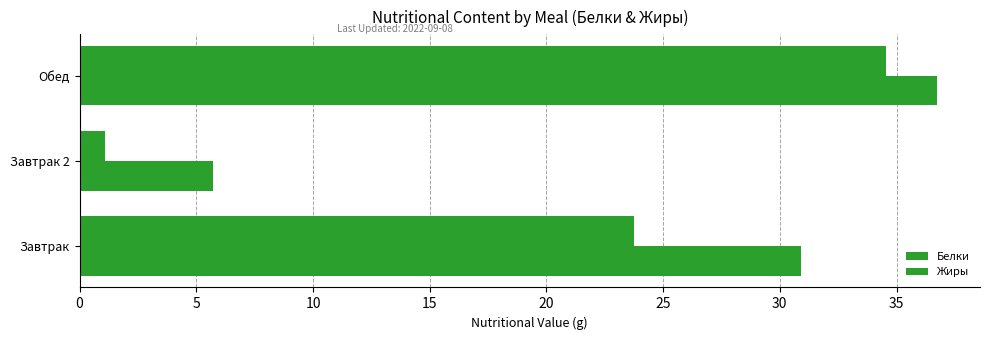

How many categories are shown in the chart?

3